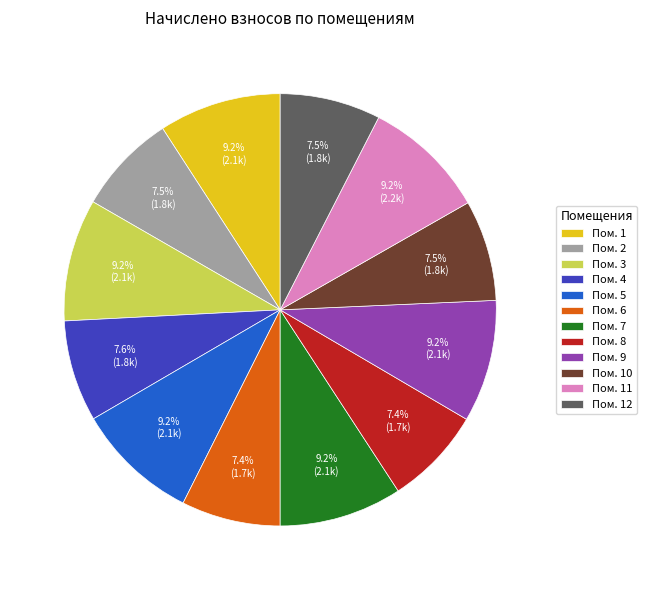

How many segments does this pie chart have?

12